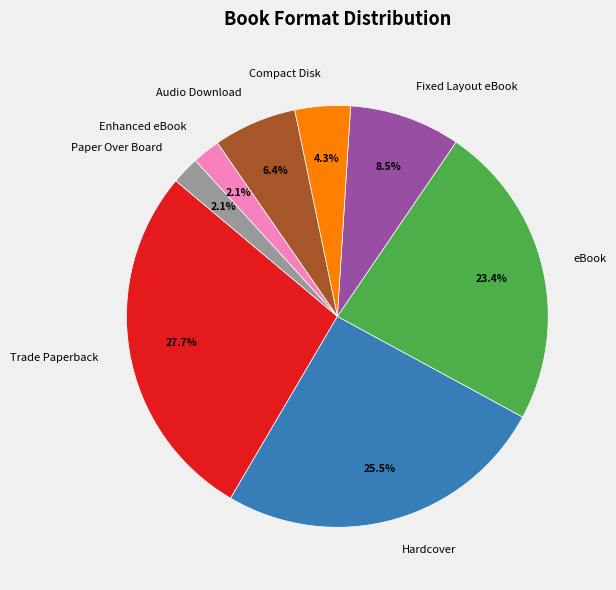

True or false: Trade Paperback accounts for 15% of the total.

False